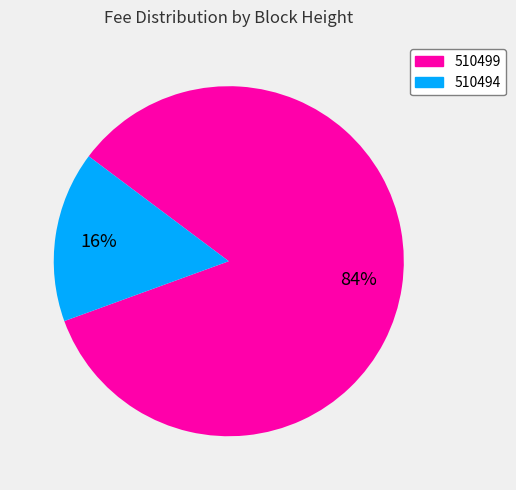

What is the smallest slice in the pie chart?

510494